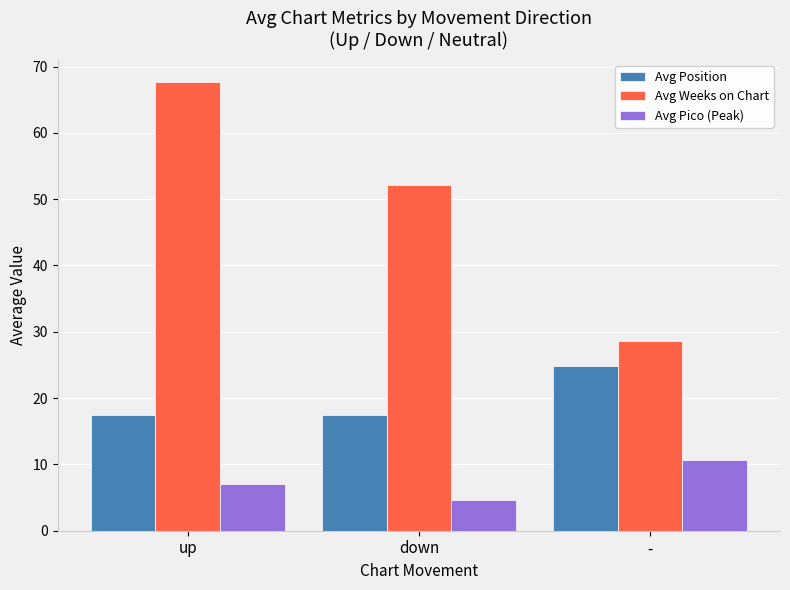

Read the Avg Weeks on Chart value at down.

52.1